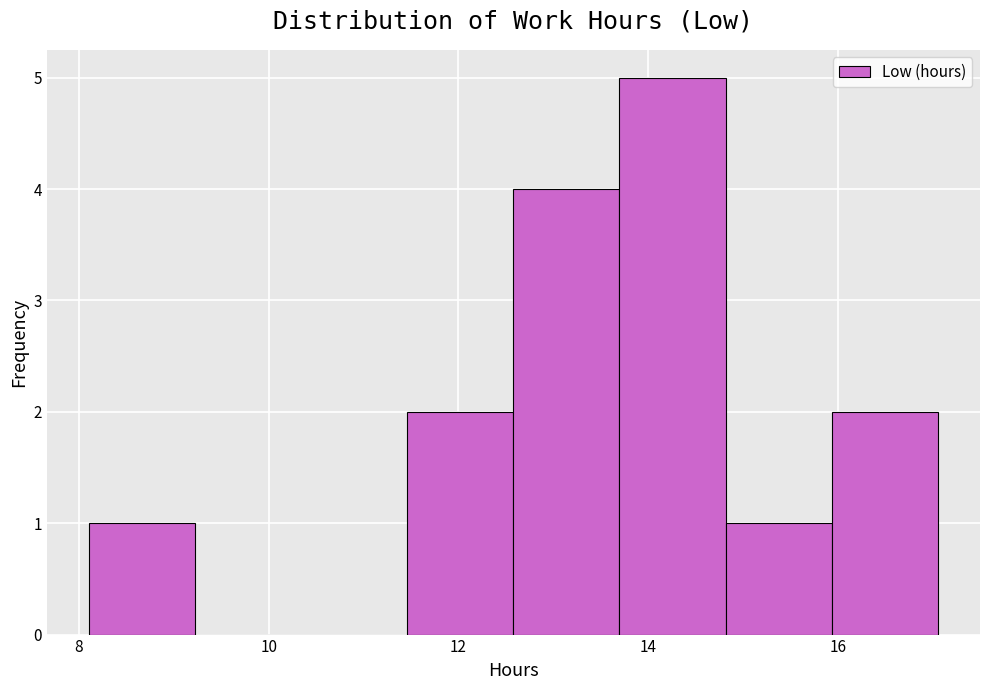

Reading left to right, list every bar in this chart as the range it spans on the x-axis followed by its height. Neither the bar edges nor the heights are printed on the chart, so give them approximately, as read against the axes.

8.2 to 9.2: 1
9.2 to 10.4: 0
10.4 to 11.4: 0
11.4 to 12.6: 2
12.6 to 13.6: 4
13.6 to 14.8: 5
14.8 to 16.0: 1
16.0 to 17.0: 2